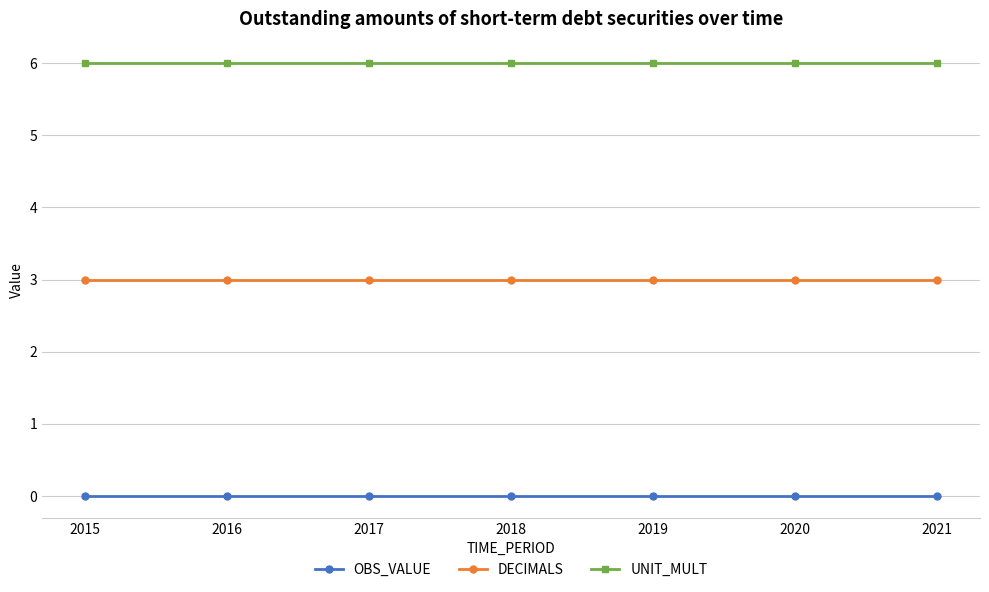

What is the difference between the highest and lowest values at 2019?

6